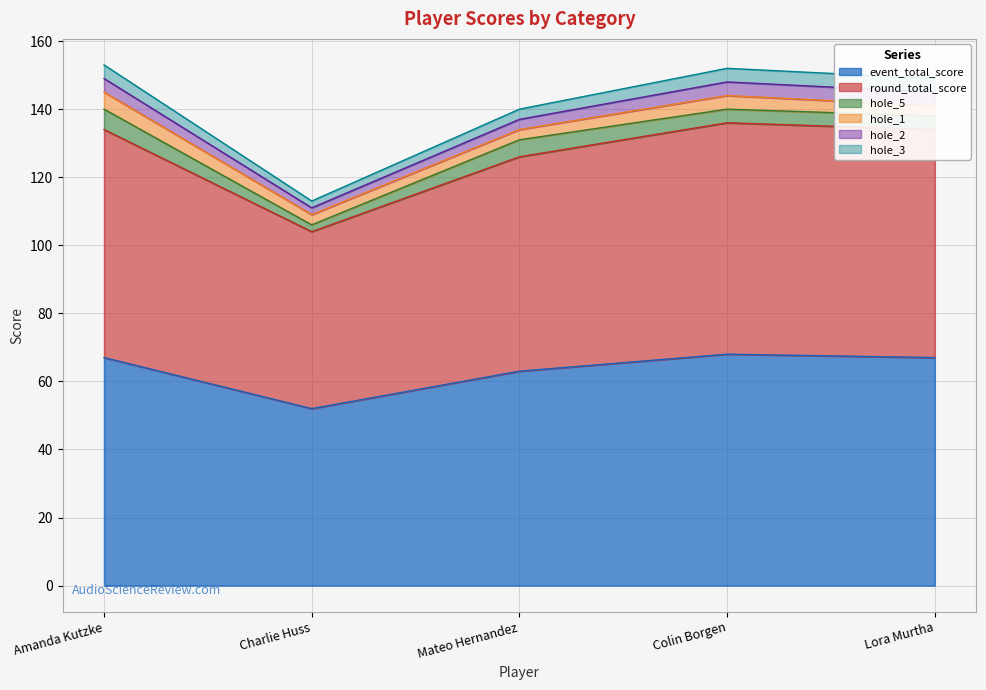

What is the highest value of the hole_2 series?

4